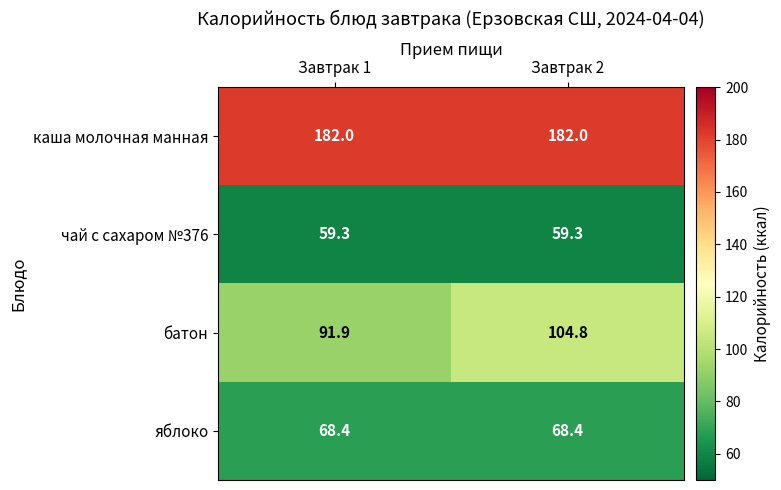

Which series changed the most between Завтрак 1 and Завтрак 2?

батон